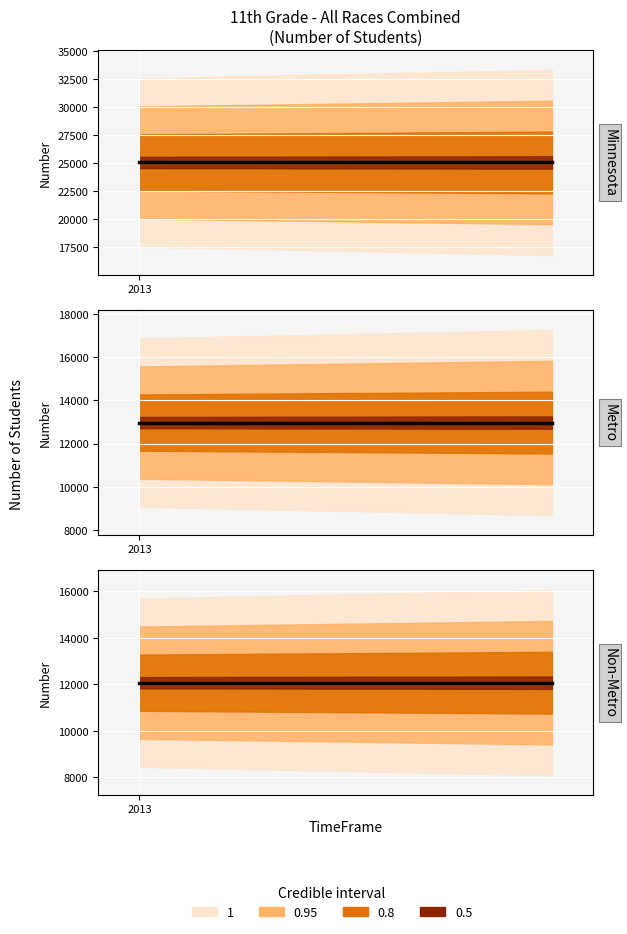

At which category does the chart reach its minimum across all series?

2013